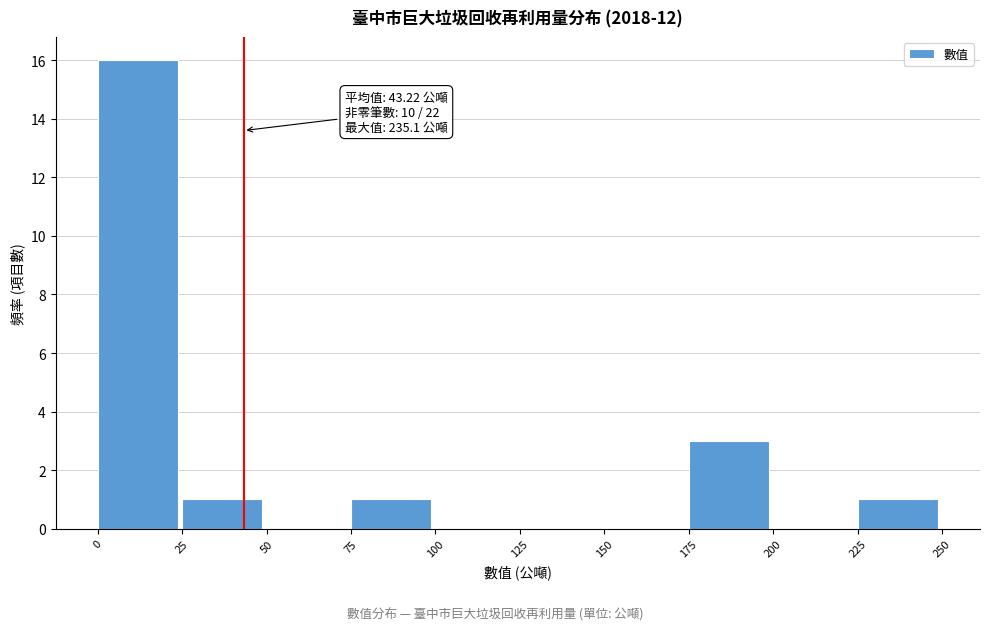

Which range on the x-axis has the tallest bar?

0 to 25